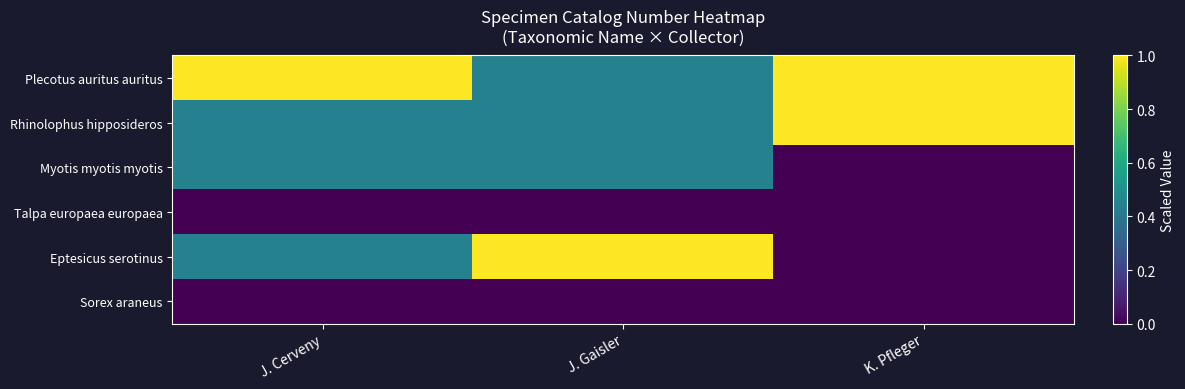

At which category does the chart reach its minimum across all series?

K. Pfleger